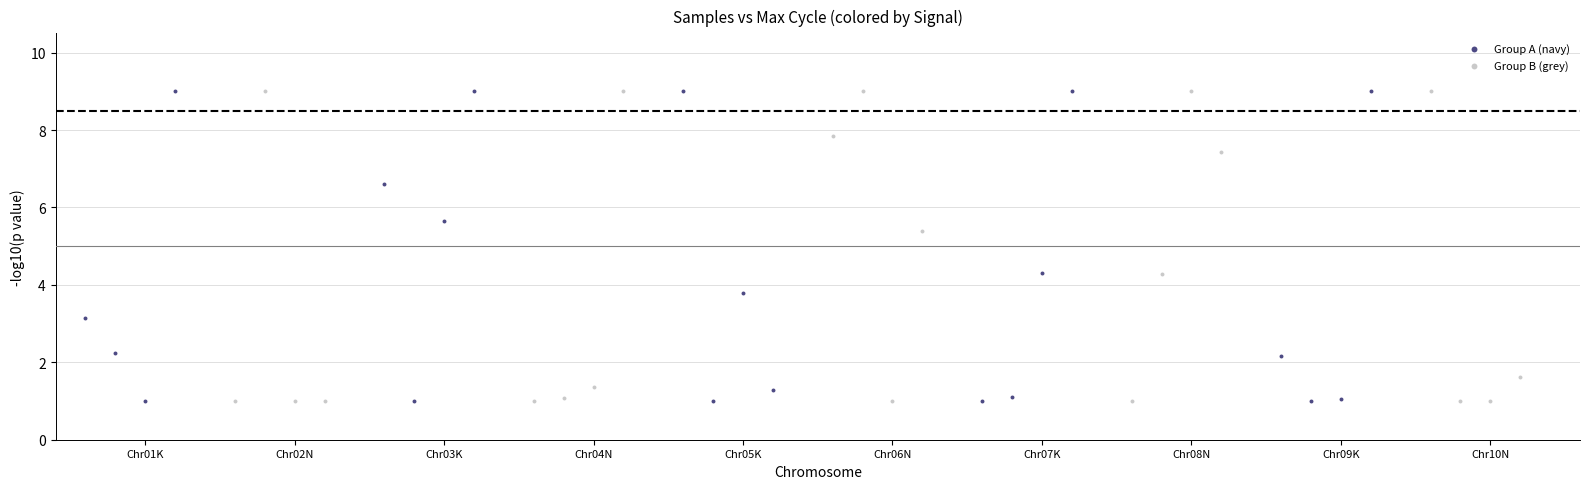

What are all the series names shown in the legend?

Group A (navy), Group B (grey)